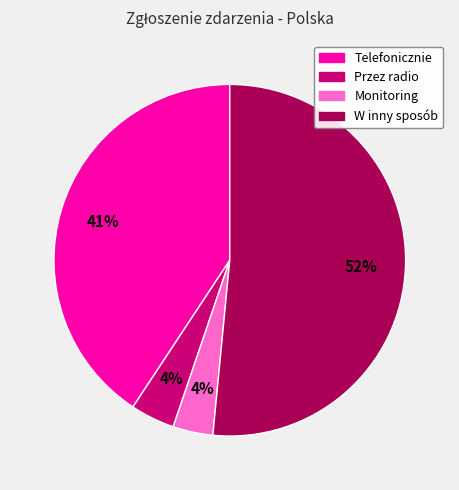

Which has a higher value, Monitoring or W inny sposób?

W inny sposób